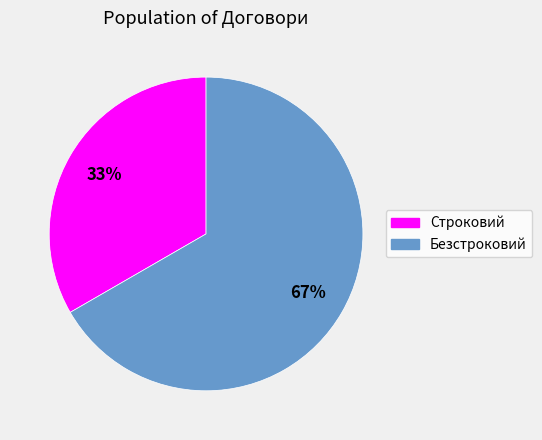

Do Безстроковий and Строковий together represent more than half of the pie?

Yes